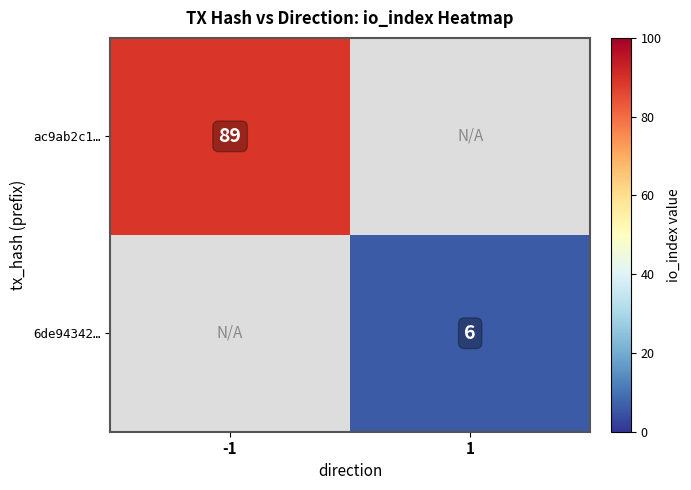

True or false: 6de94342… has a value of 6 at 1.

True